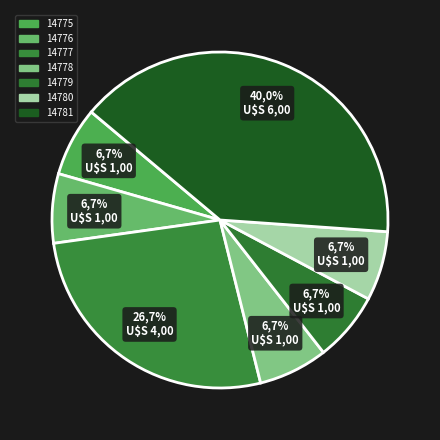

The 14776 slice represents 1% of the pie. True or false?

False